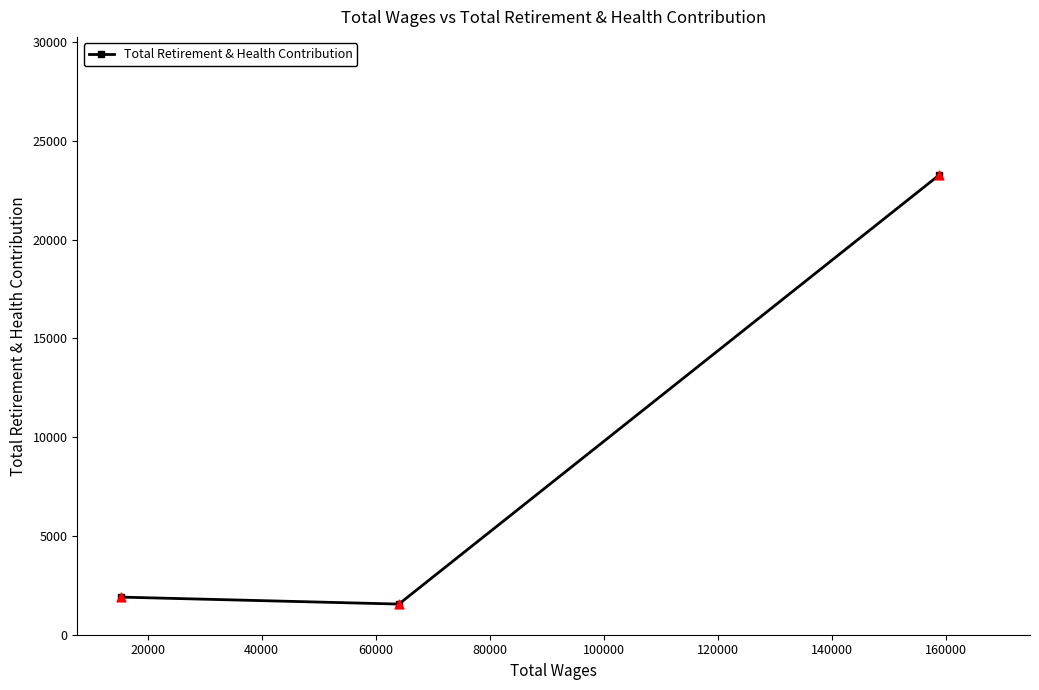

What is the sum of all values?

26731